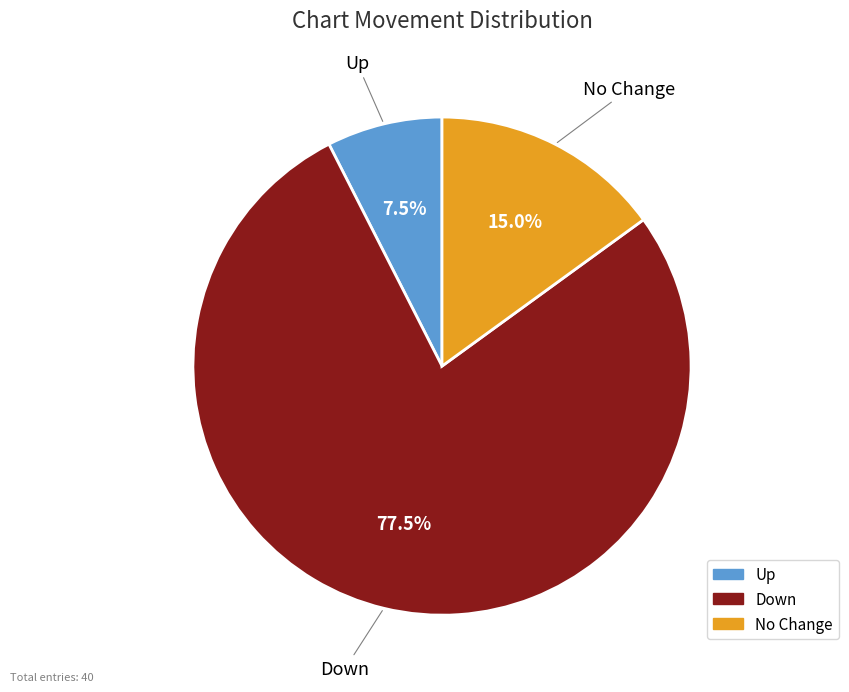

Is there any slice that represents more than half of the pie?

Yes